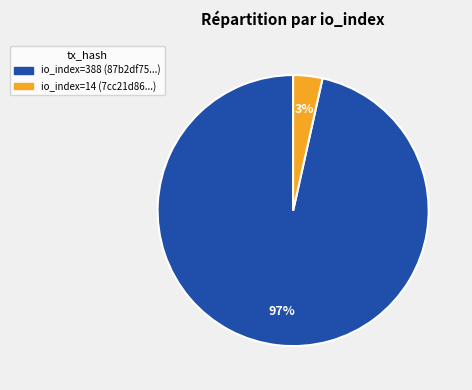

What percentage is the io_index=388 slice, to the nearest percent?

97%